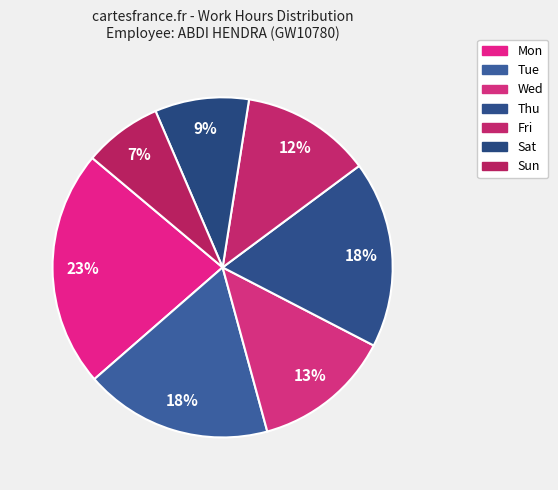

How many segments does this pie chart have?

7